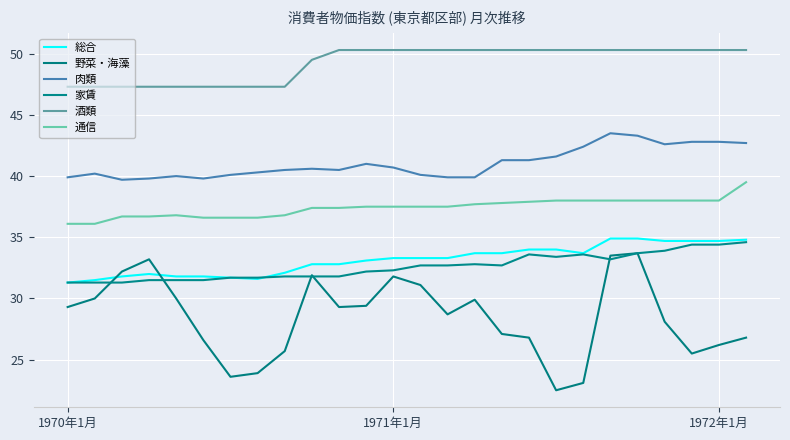

What are all the series names shown in the legend?

総合, 野菜・海藻, 肉類, 家賃, 酒類, 通信